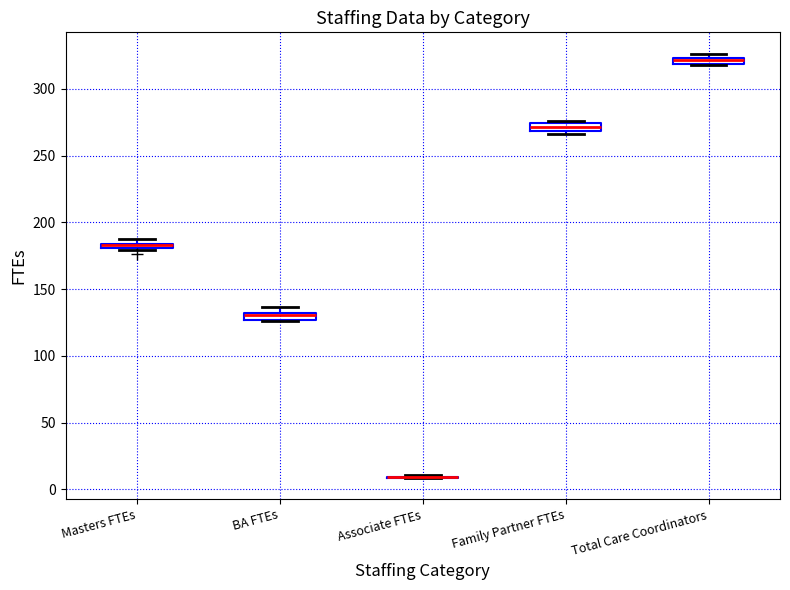

Where is the upper edge of the box for Family Partner FTEs on the y-axis? The values are not printed on the chart, so give them approximately, as read against the axis.

275